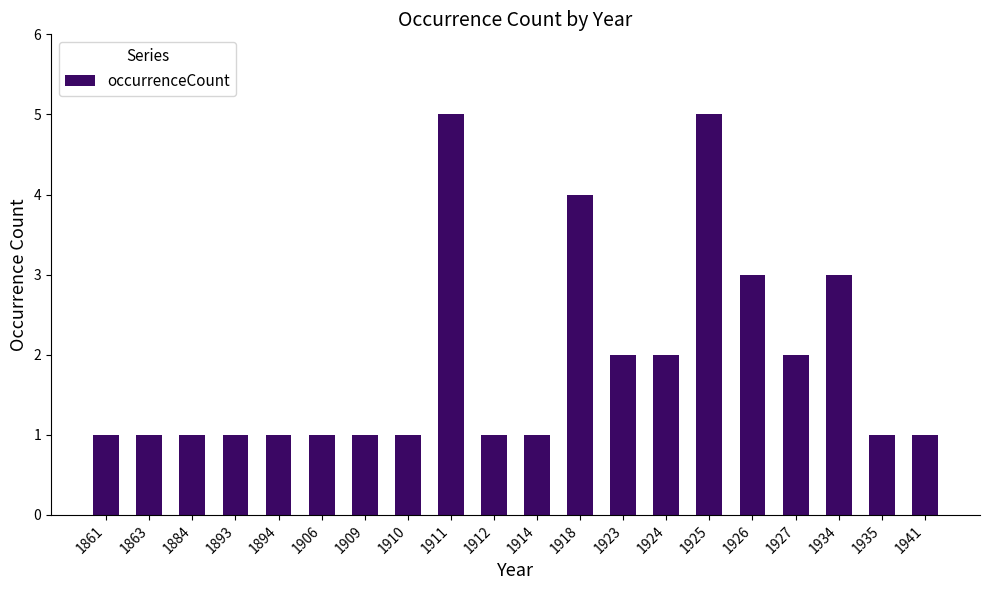

What is the value of the 10th bar from the left?

1